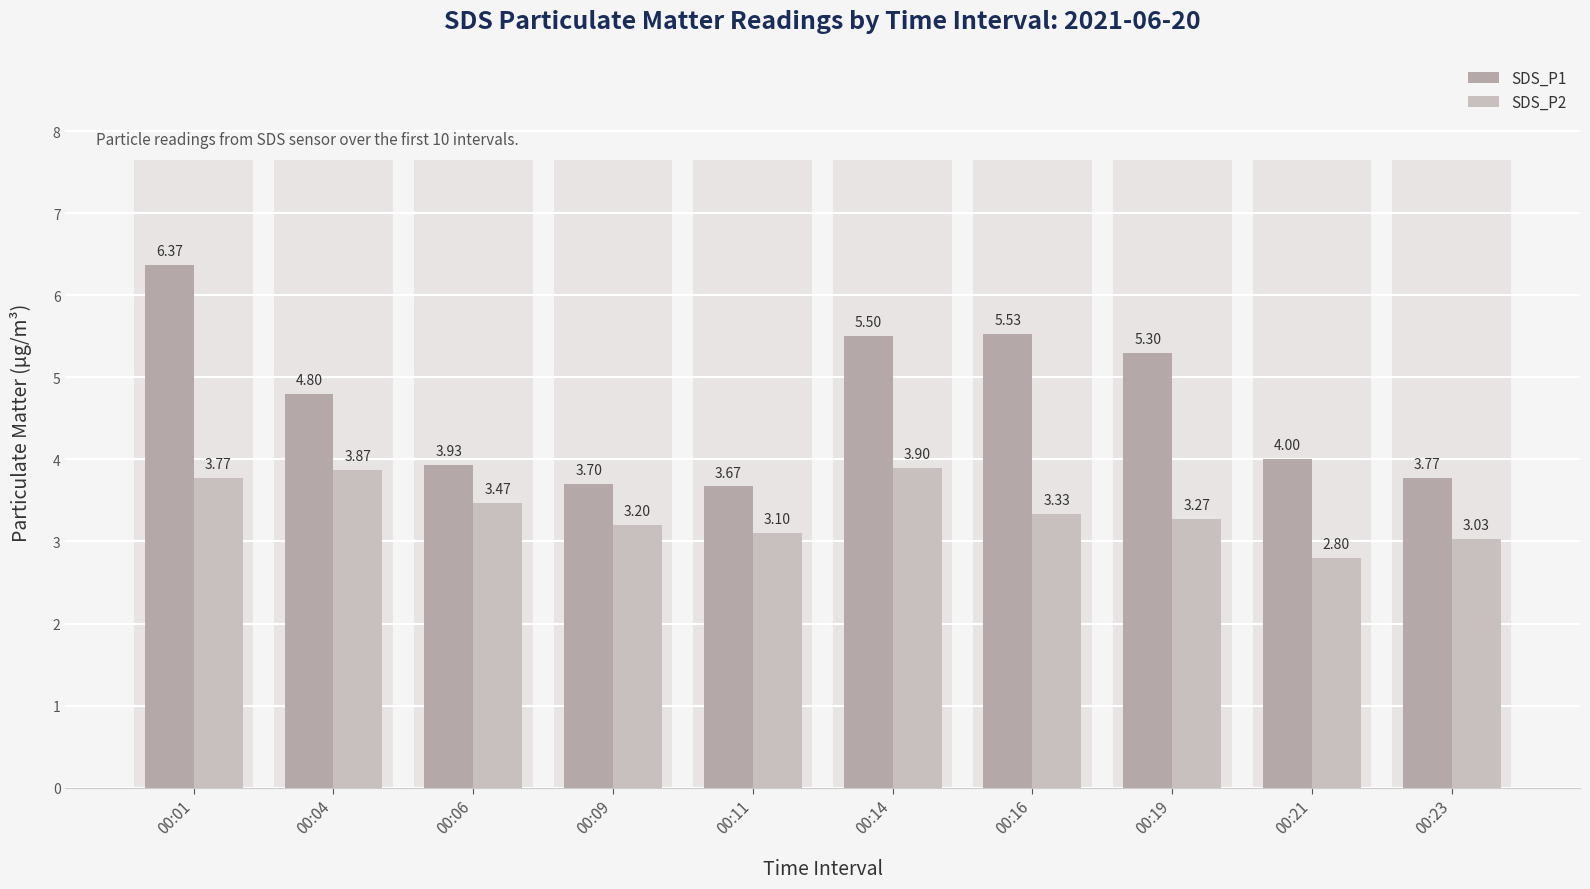

What is the minimum value for SDS_P2?

2.8